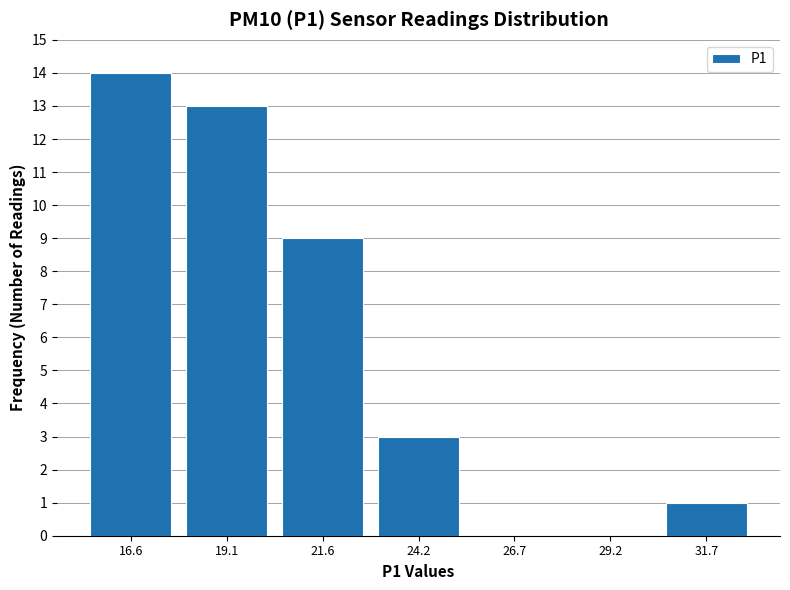

Reading left to right, list every bar in this chart as the range it spans on the x-axis followed by its height. Neither the bar edges nor the heights are printed on the chart, so give them approximately, as read against the axes.

15.5 to 18.0: 14
18.0 to 20.5: 13
20.5 to 23.0: 9
23.0 to 25.5: 3
25.5 to 28.0: 0
28.0 to 30.5: 0
30.5 to 33.0: 1